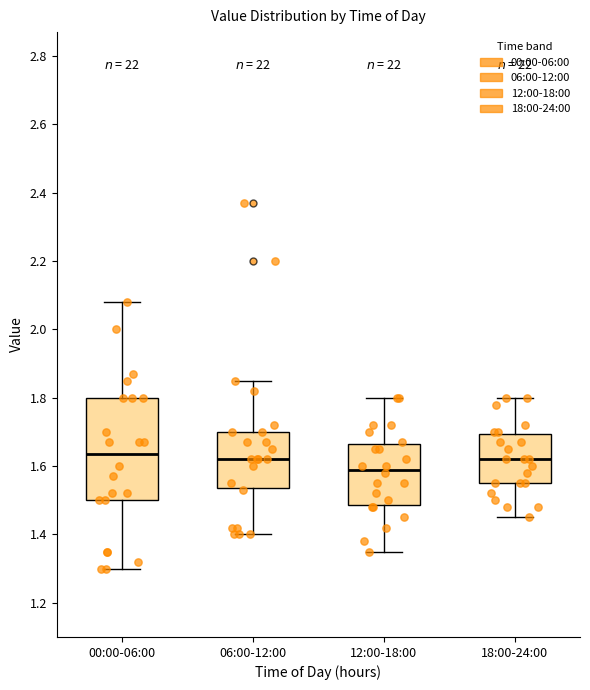

Reading left to right, read every box against the y-axis: the position of its median line, the range the box covers, and the ends of its whiskers. The values are not printed on the chart, so give them approximately, as read against the axis.

00:00-06:00: median 1.64, box 1.50 to 1.80, whiskers 1.30 to 2.08
06:00-12:00: median 1.62, box 1.54 to 1.70, whiskers 1.40 to 1.86
12:00-18:00: median 1.60, box 1.48 to 1.66, whiskers 1.36 to 1.80
18:00-24:00: median 1.62, box 1.56 to 1.70, whiskers 1.46 to 1.80